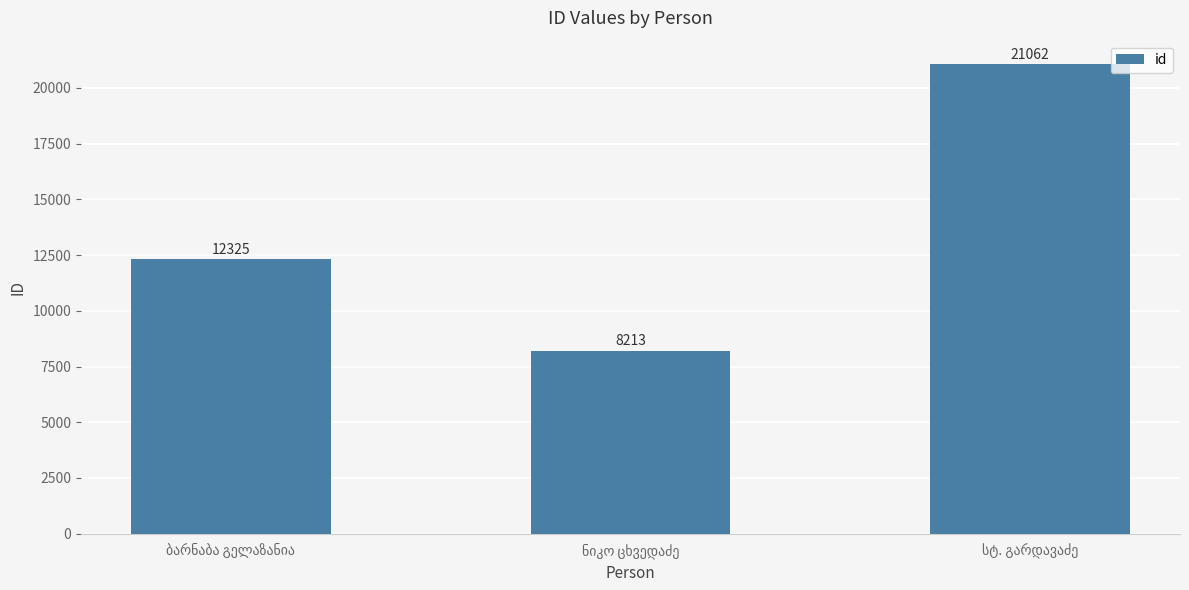

What is the average value?

13867